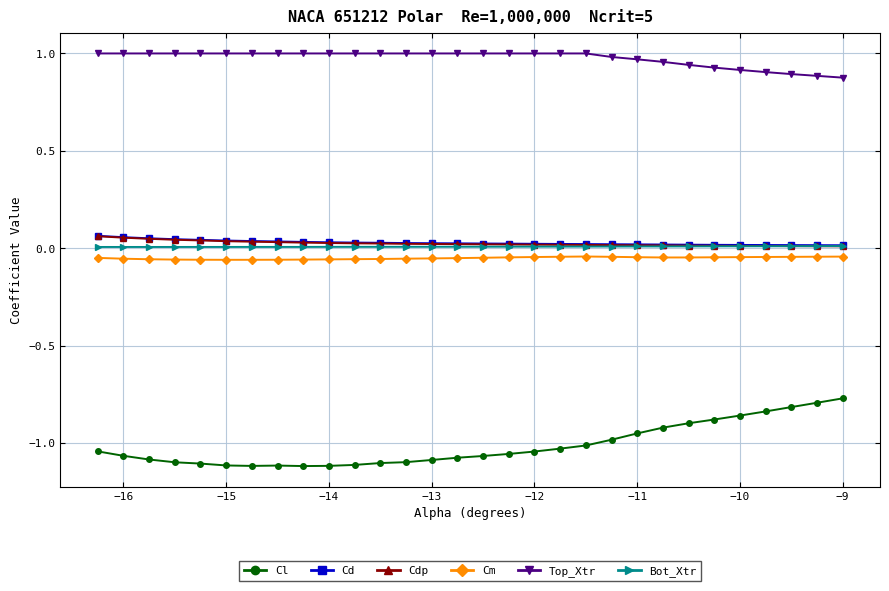

Which series has the largest range (max minus min)?

Cl